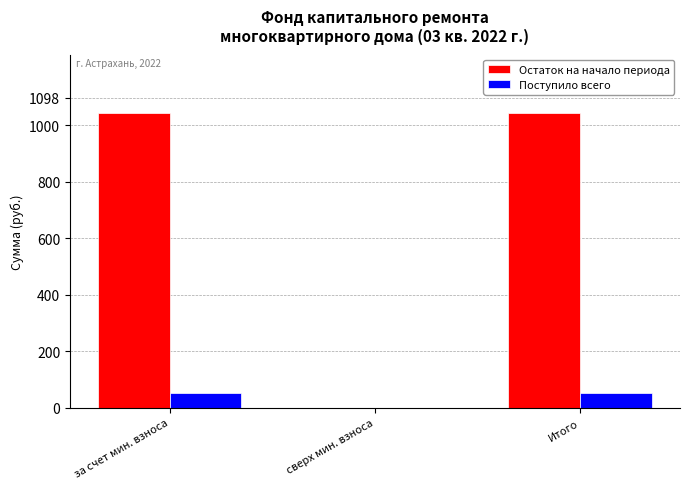

What is the sum of all Поступило всего values?

106.3